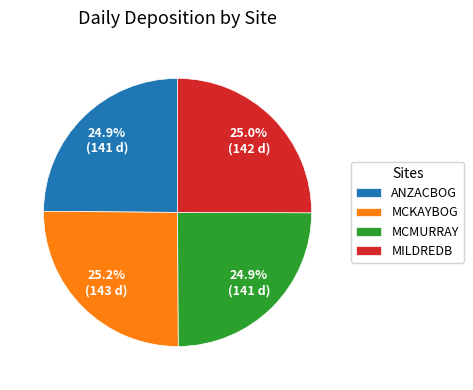

Approximately how many times larger is the value at MILDREDB compared to ANZACBOG?

1.0